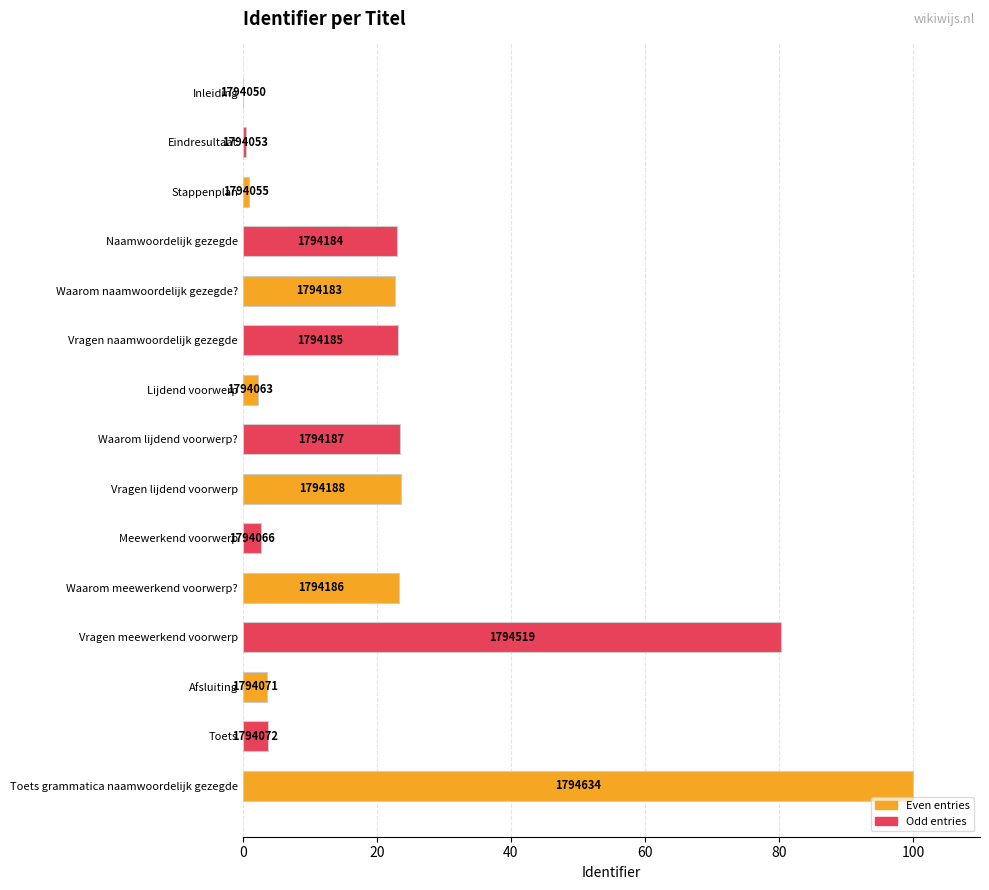

How many bars are there in total?

15